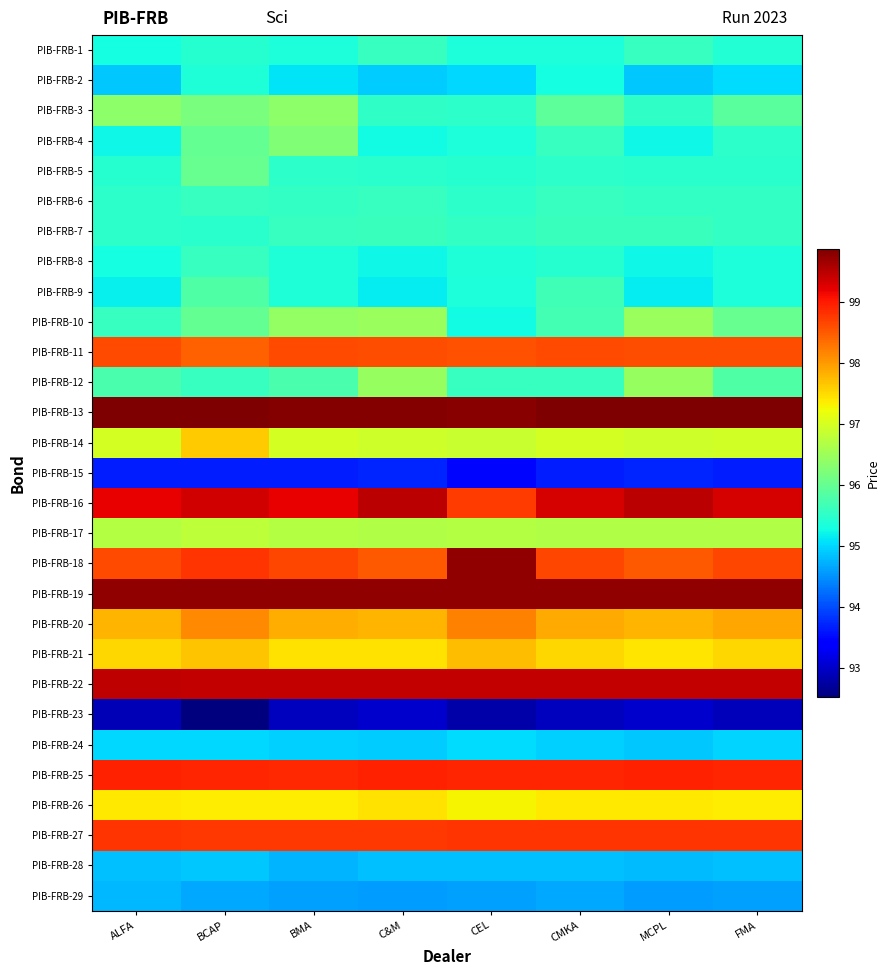

At which category is the sum across all series the highest?

BCAP